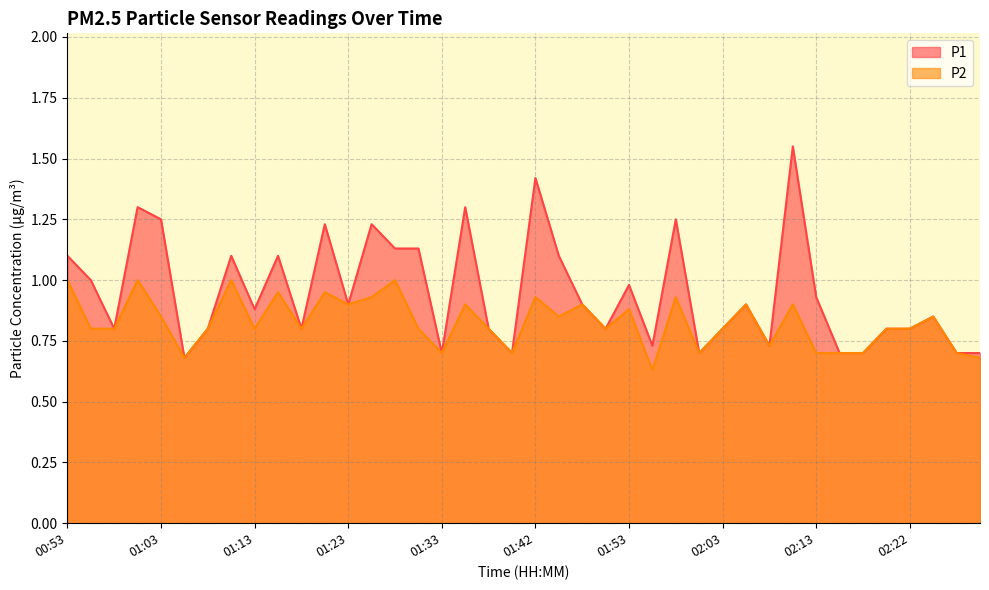

Which category has the highest value in the P2 series?

00:53